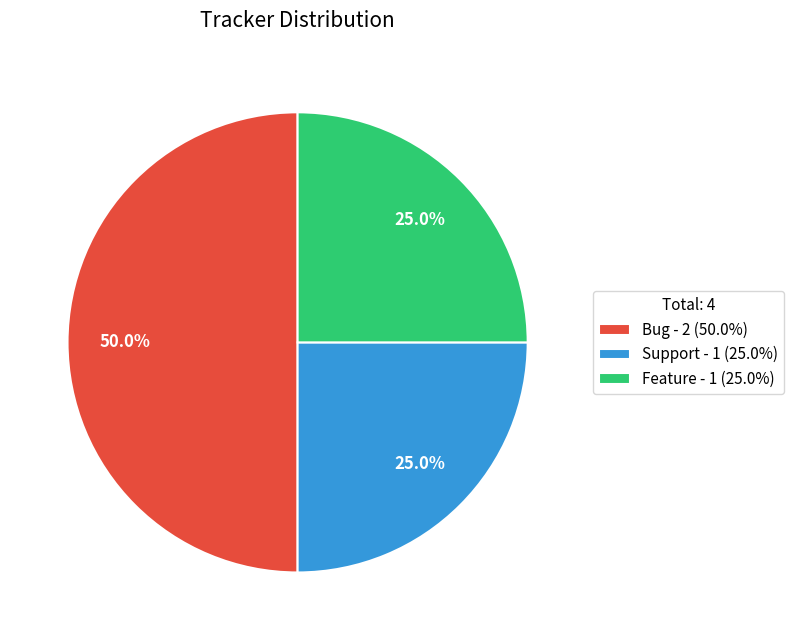

Does Support - 1 (25.0%) account for over 50% of the chart?

No